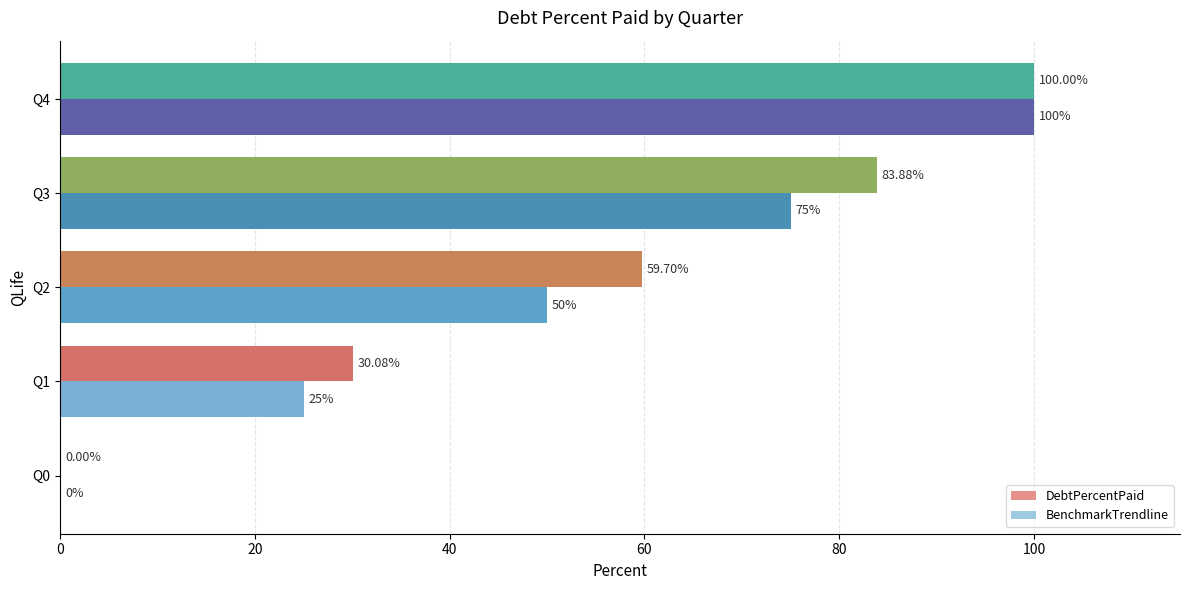

Which series changed the most between Q2 and Q4?

BenchmarkTrendline